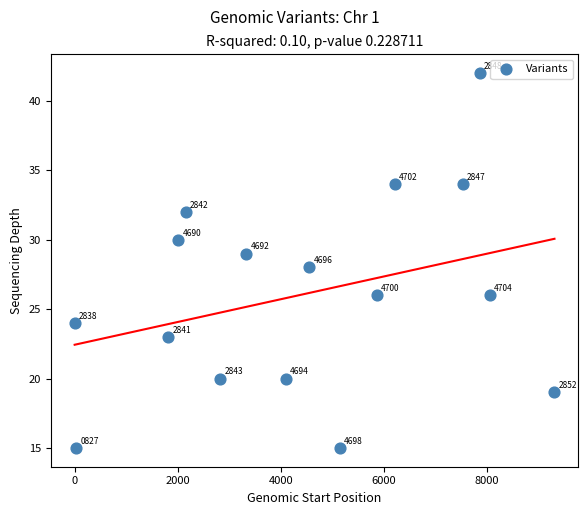

What is the range of X values (max minus min)?

9307